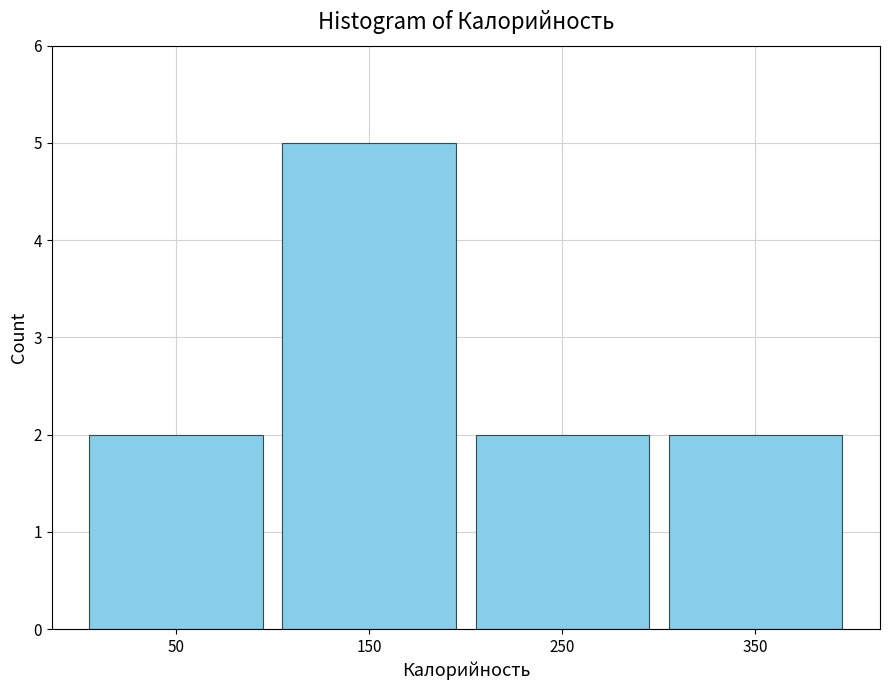

Reading left to right, list every bar in this chart as the range it spans on the x-axis followed by its height. The values are not printed on the chart, so give them approximately, as read against the axis.

0 to 100: 2
100 to 200: 5
200 to 300: 2
300 to 400: 2